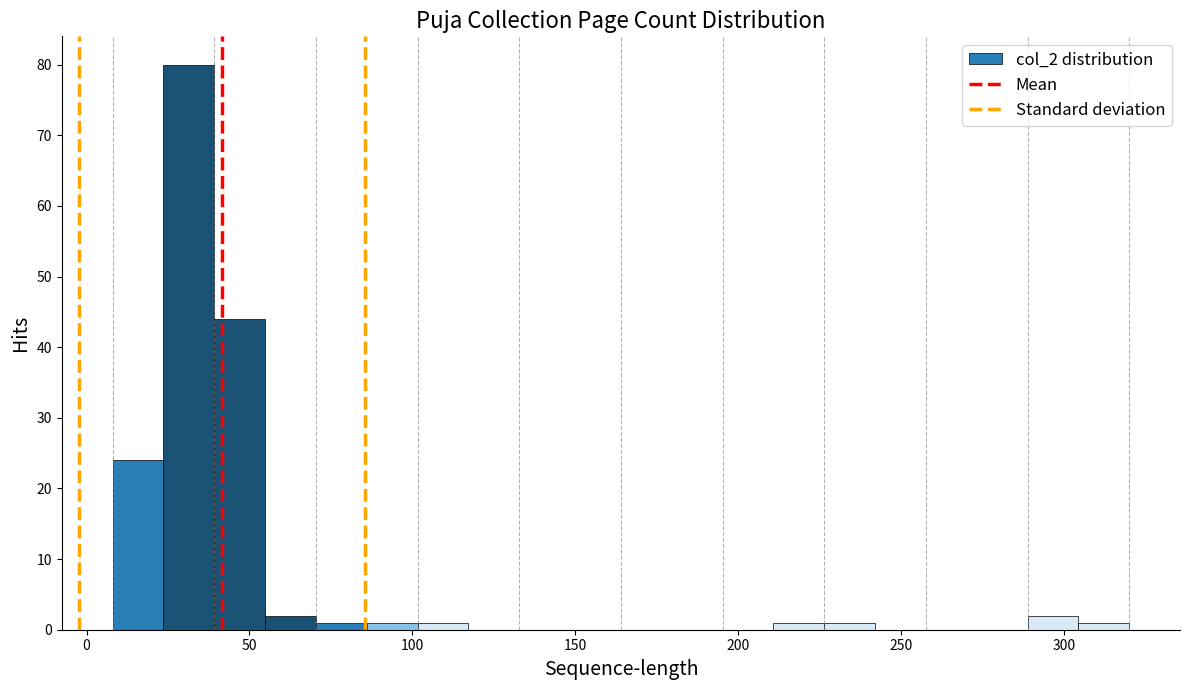

Read against the x-axis, roughly where is the centre of the tallest bar?

30